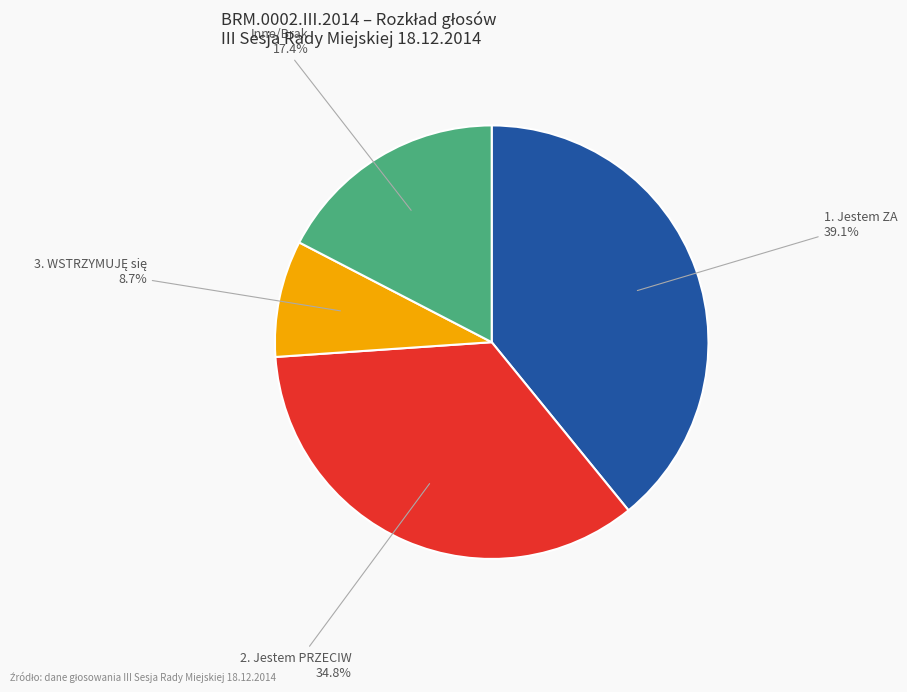

Which has a higher value, 2. Jestem PRZECIW or 1. Jestem ZA?

1. Jestem ZA